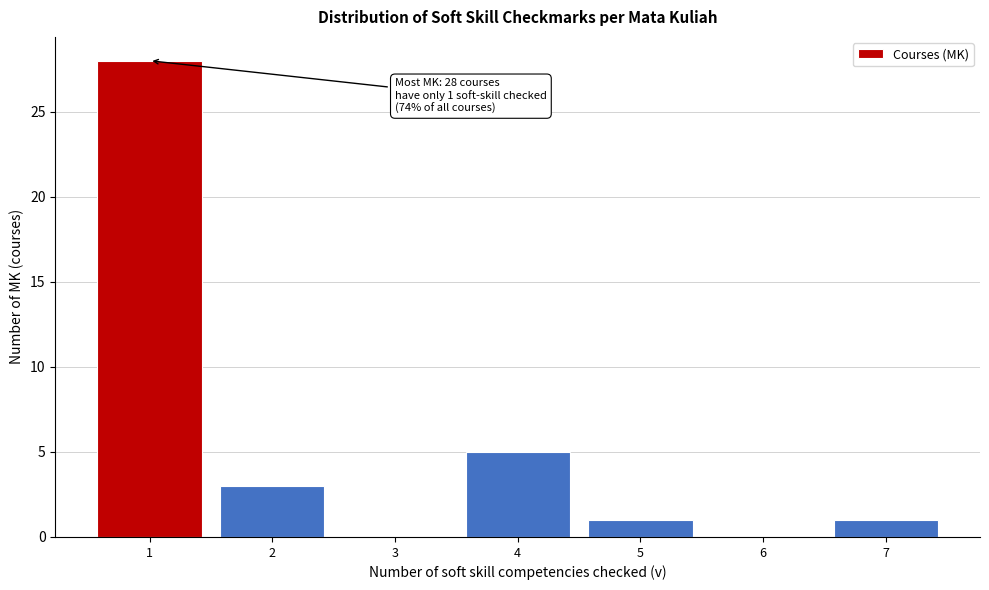

Reading right to left, what are all the values shown in this chart?

7=1	6=0	5=1	4=5	3=0	2=3	1=28